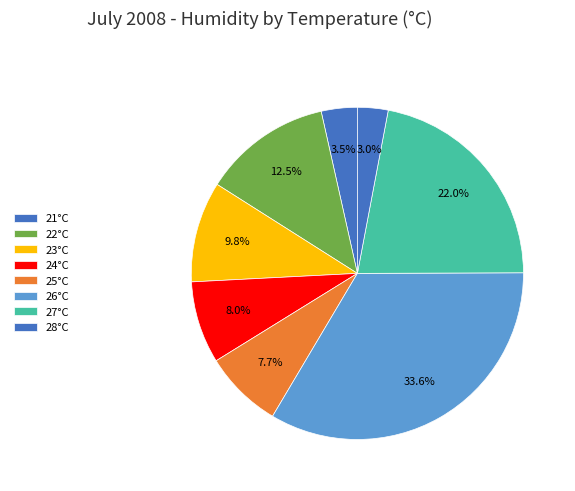

How many slices are in this pie chart?

8